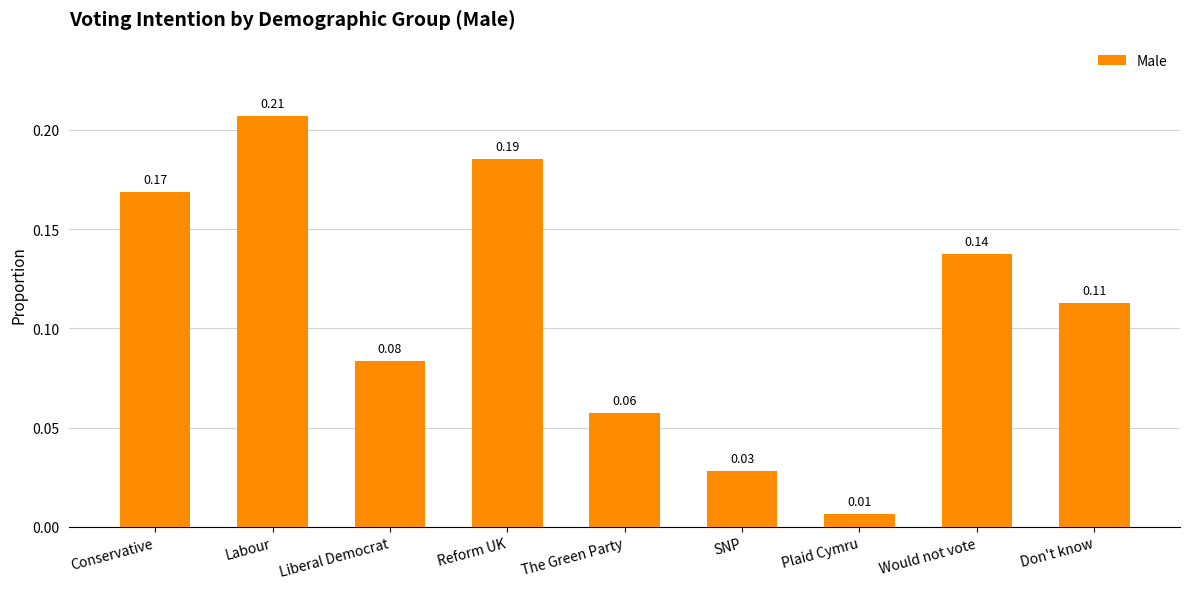

What is the sum of all values?

1.0